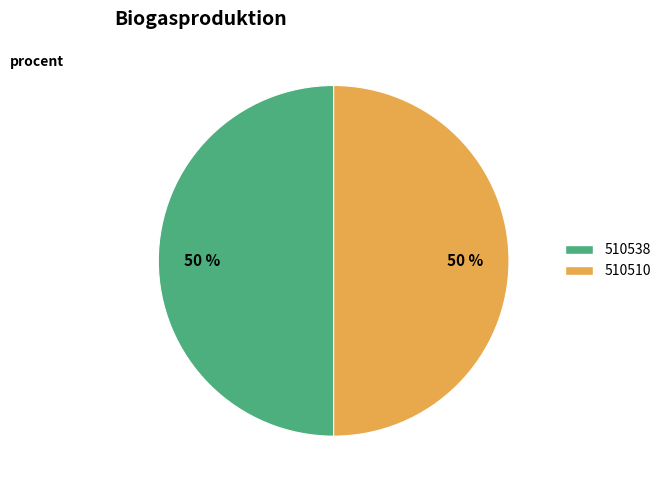

To the nearest percent, what is the combined percentage of 510538 and 510510?

100%